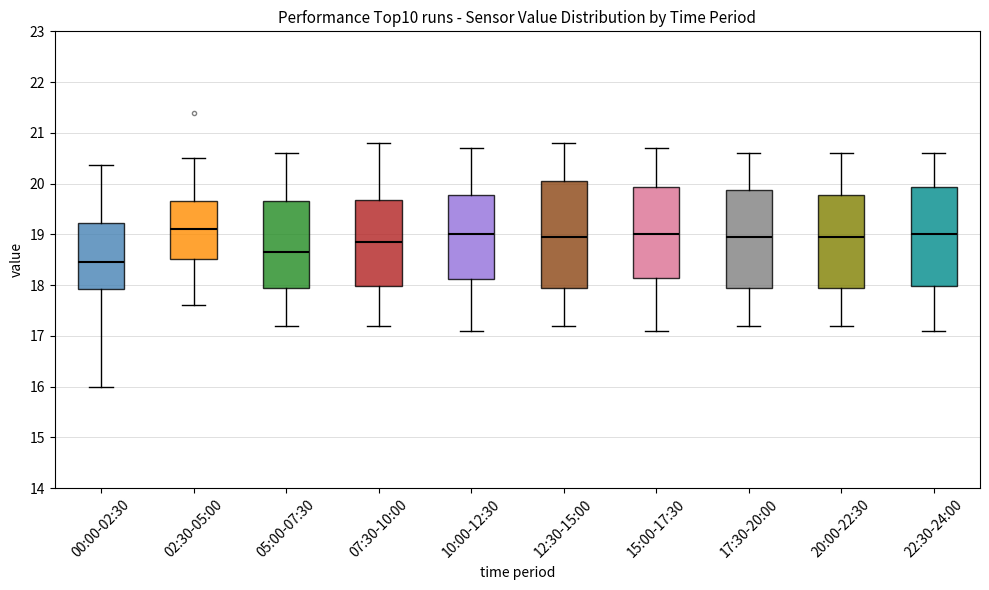

Which box's median line is the highest?

02:30-05:00